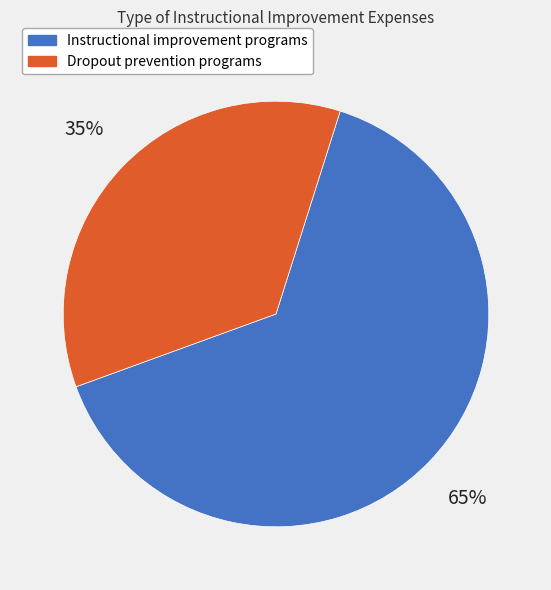

To the nearest percent, what is the combined percentage of Instructional improvement programs and Dropout prevention programs?

100%